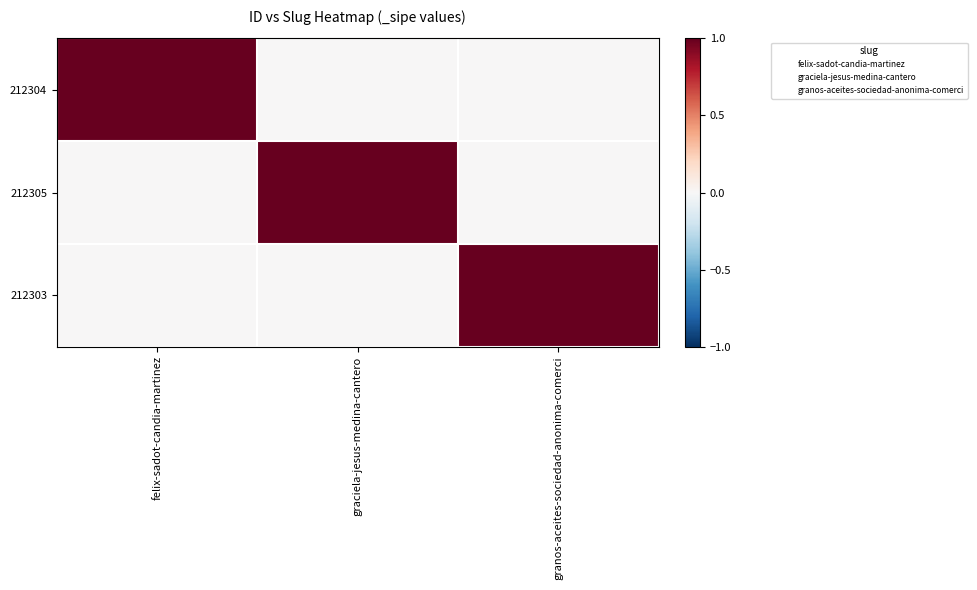

Reading left to right, transcribe all the data shown in this chart.

212304: felix-sadot-candia-martinez=1	graciela-jesus-medina-cantero=0	granos-aceites-sociedad-anonima-comerci=0
212305: felix-sadot-candia-martinez=0	graciela-jesus-medina-cantero=1	granos-aceites-sociedad-anonima-comerci=0
212303: felix-sadot-candia-martinez=0	graciela-jesus-medina-cantero=0	granos-aceites-sociedad-anonima-comerci=1